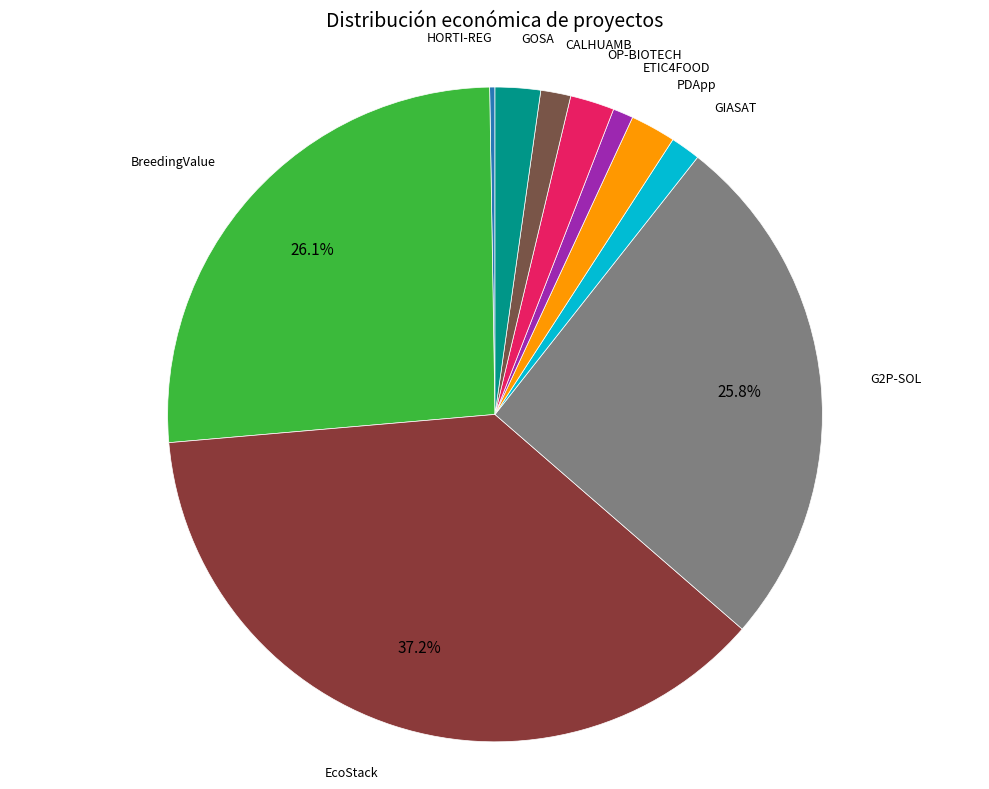

Is there any slice that represents more than half of the pie?

No